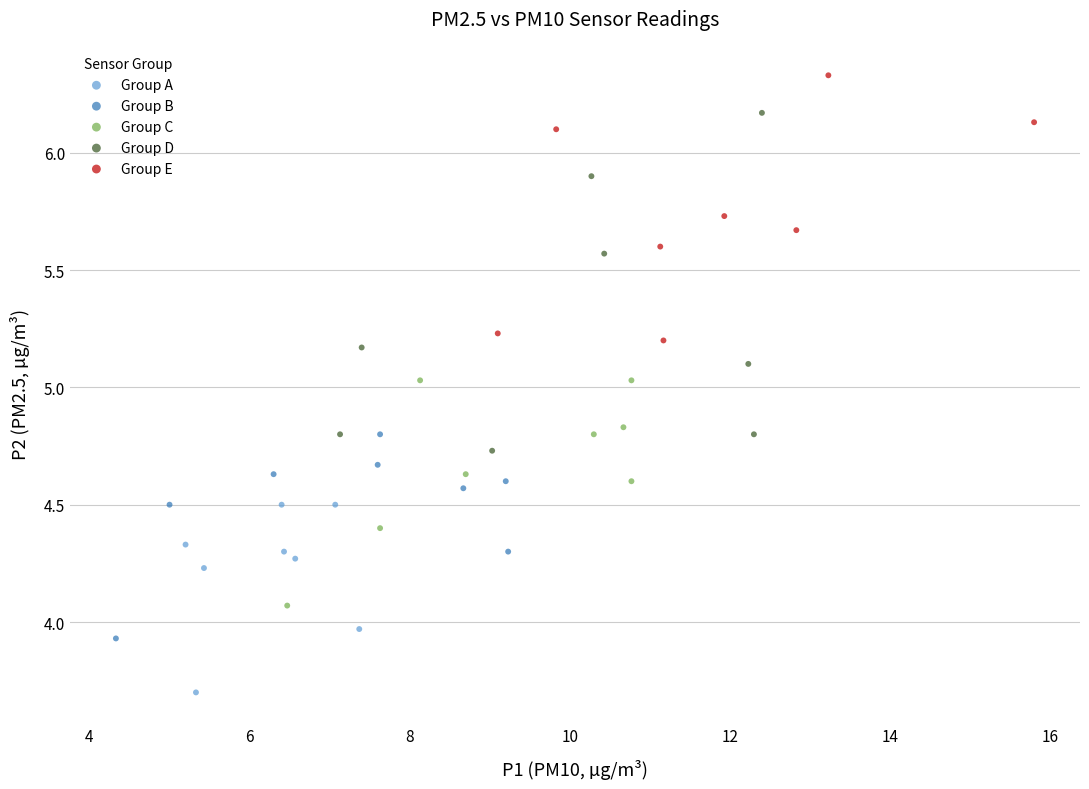

Which series has the widest spread of Y values?

Group D